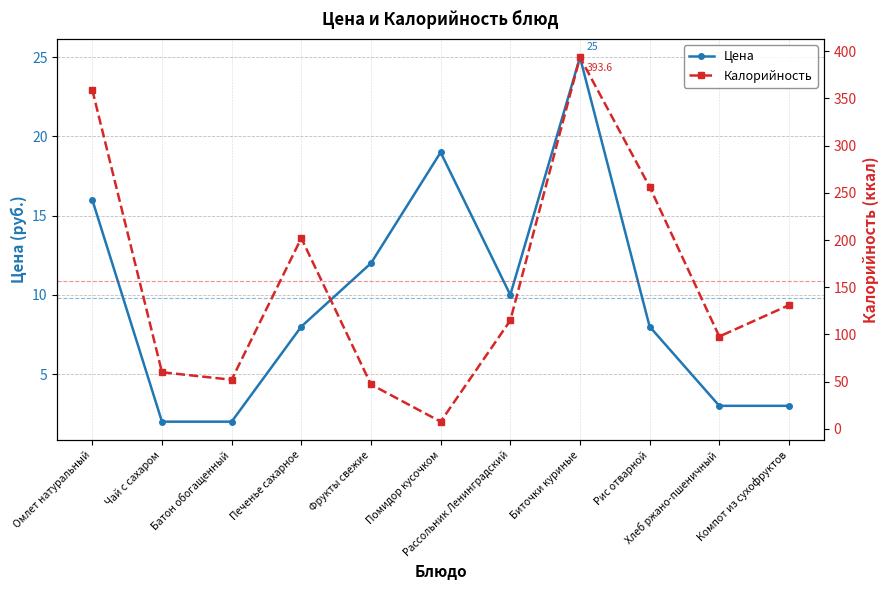

At which category is the sum across all series the highest?

Биточки куриные